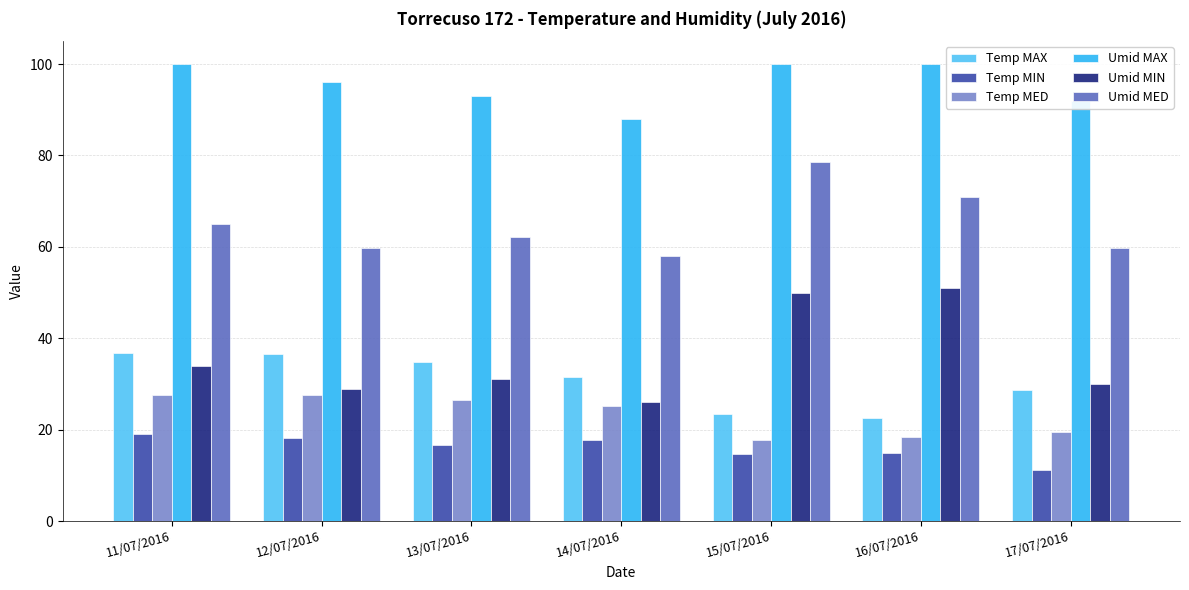

Where does the Umid MIN series first go above 31?

11/07/2016